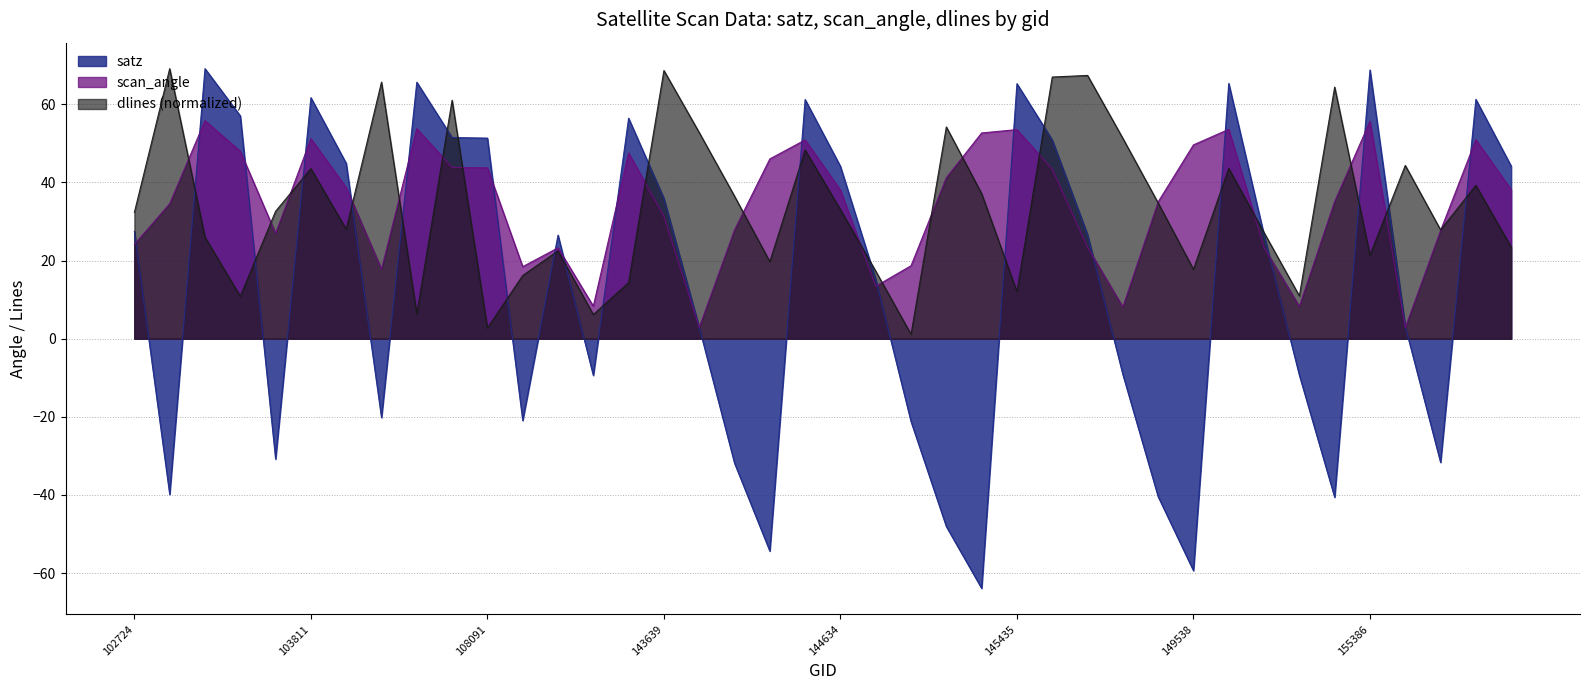

What is the average value of the scan_angle series?

34.2